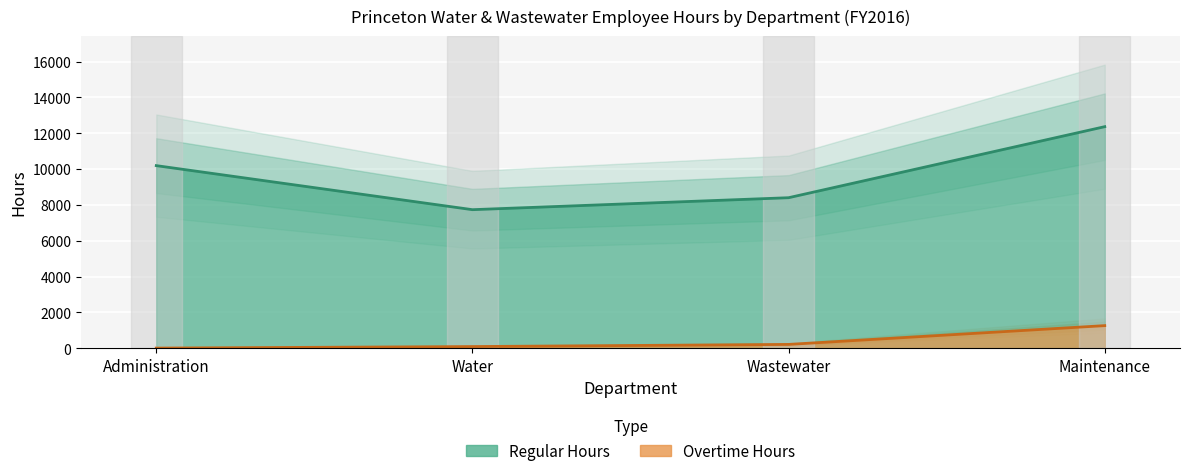

Reading right to left, what are all the values shown in this chart?

Regular: Maintenance=12368.0	Wastewater=8403.8	Water=7736.0	Administration=10193.9
Overtime: Maintenance=1266.5	Wastewater=218.0	Water=98.2	Administration=13.0